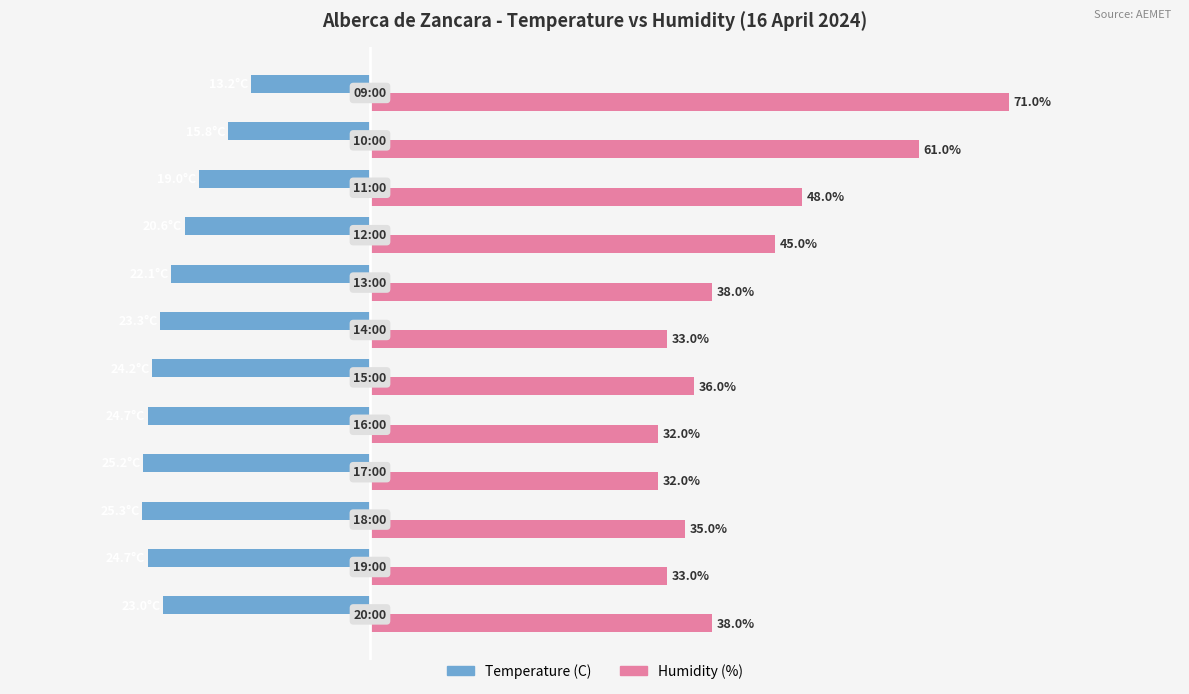

Rank the series by their average value, from lowest to highest.

Temperature (C), Humidity (%)